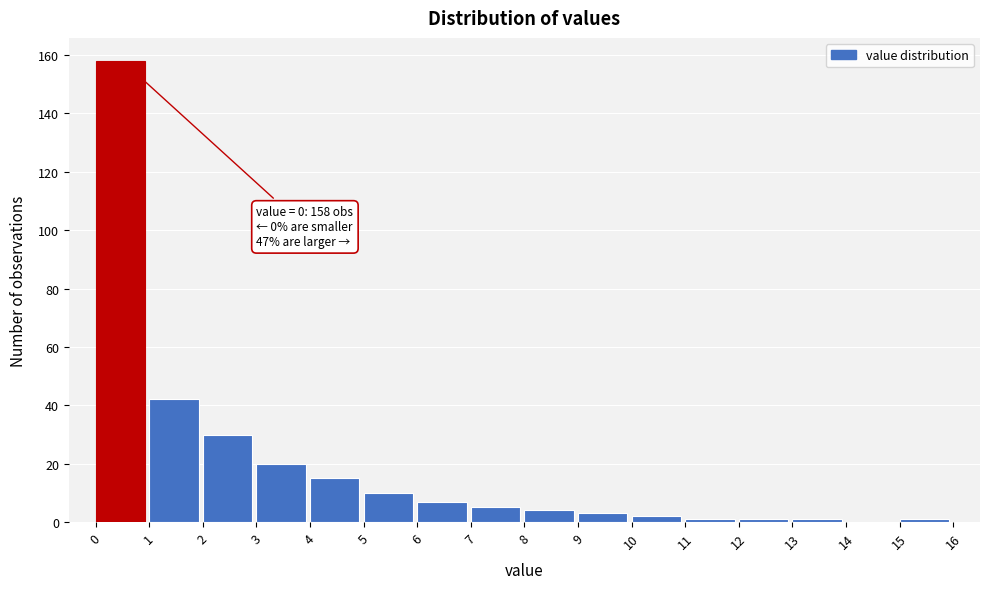

Which range on the x-axis has the tallest bar?

0 to 1